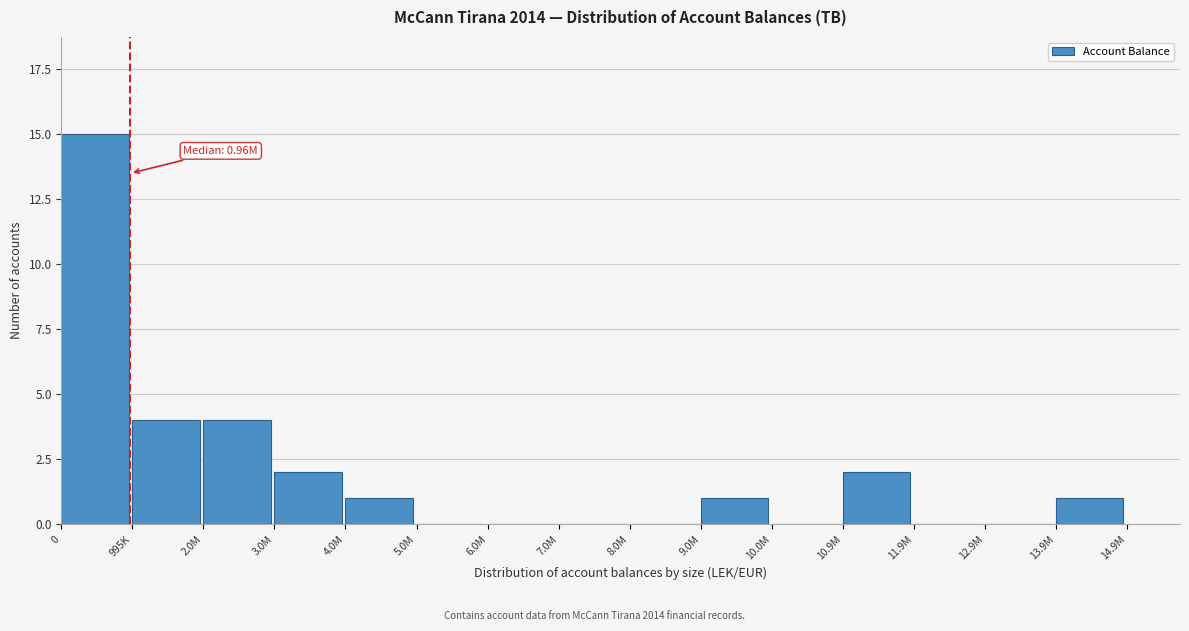

Reading left to right, what are all the values shown in this chart?

0=15	995K=4	2.0M=4	3.0M=2	4.0M=1	5.0M=0	6.0M=0	7.0M=0	8.0M=0	9.0M=1	10.0M=0	10.9M=2	11.9M=0	12.9M=0	13.9M=1